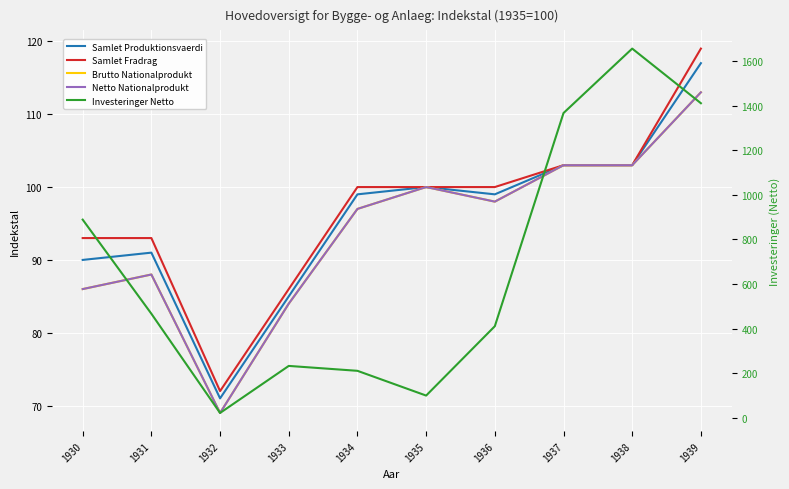

What is the spread (max minus min) of values at 1939?

1298